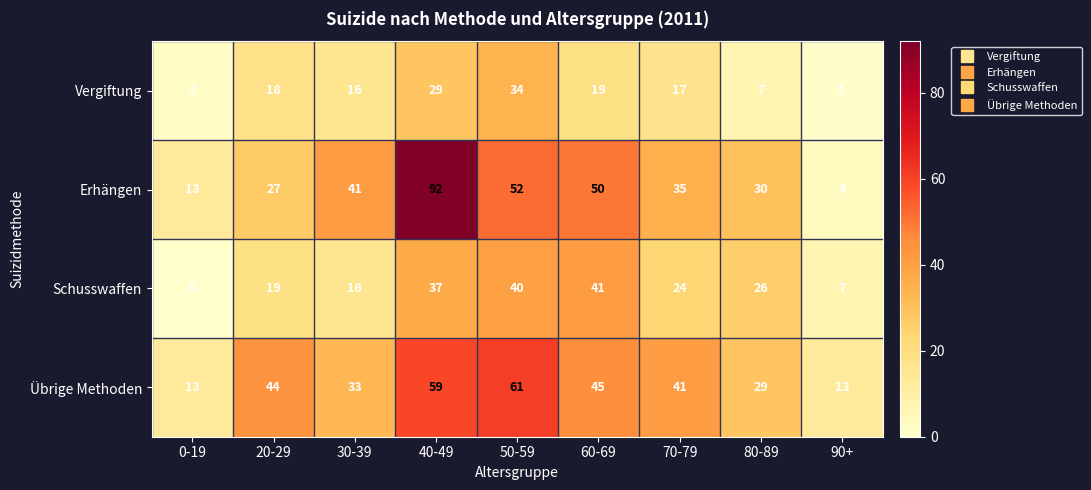

Between 40-49 and 70-79, which series saw the biggest shift?

Erhängen